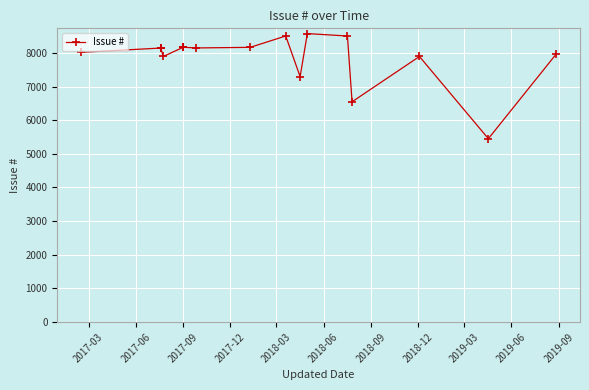

Reading left to right, transcribe all the data shown in this chart.

8019	8146	8145	7896	8171	8170	8168	8169	8149	8167	8505	7296	8576	8504	6548	7895	5451	7969